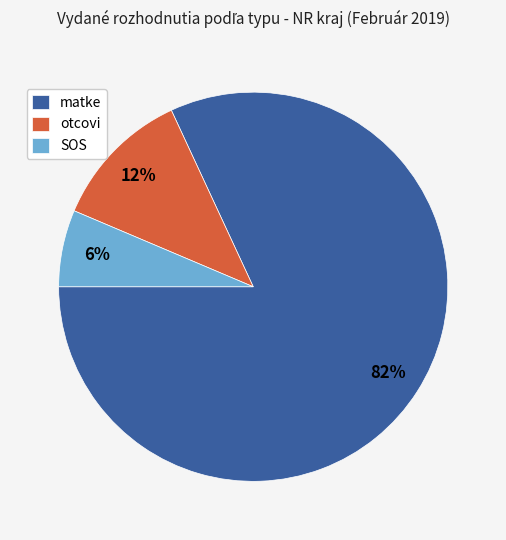

To the nearest percent, what is the combined percentage of matke and SOS?

88%